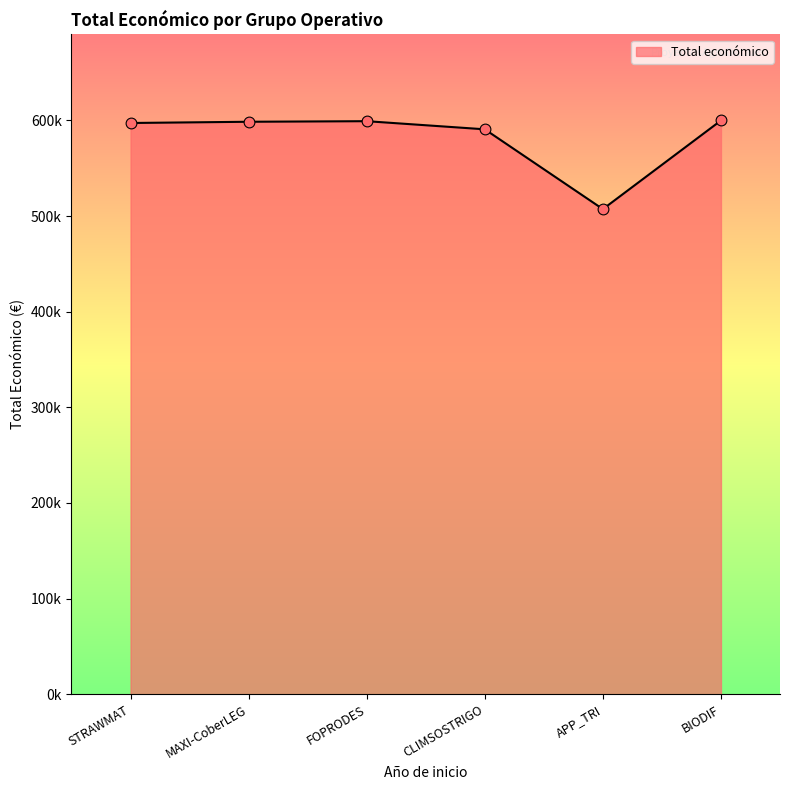

Is this an area chart (filled region under the line)?

Yes